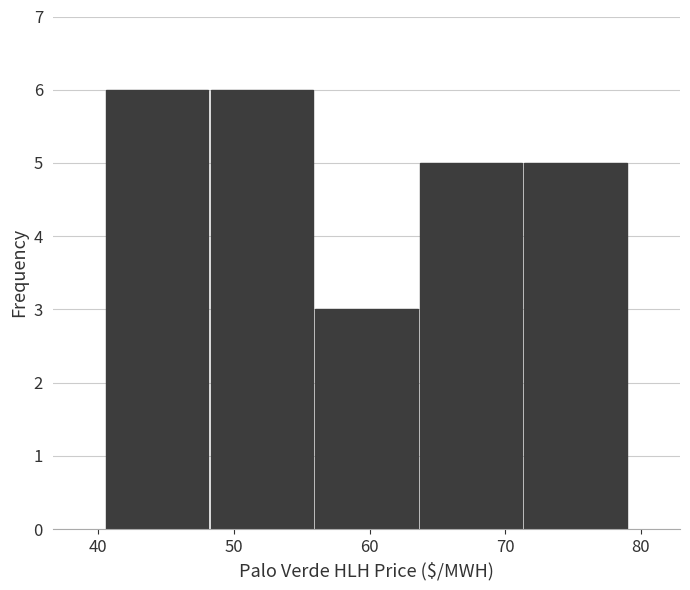

How tall is the bar that spans 48 to 56 on the x-axis? Neither the bar edges nor the heights are printed on the chart, so give them approximately, as read against the axes.

6